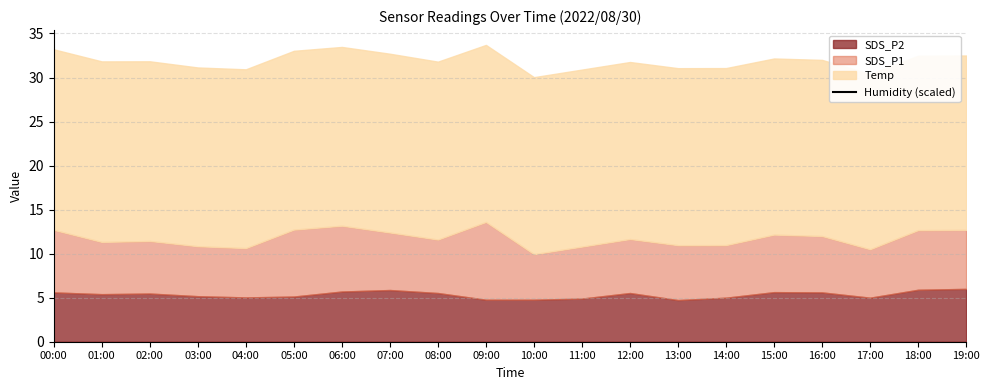

True or false: Humidity and Temp cross at least once.

False